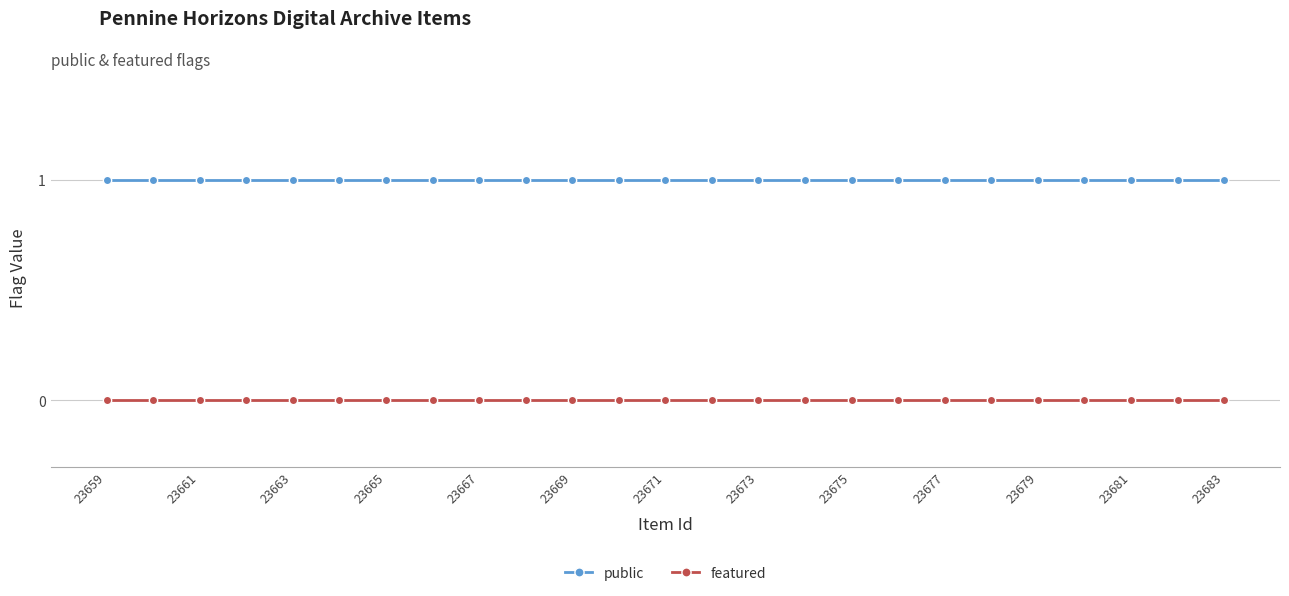

List the series in order of their overall mean, highest first.

public, featured